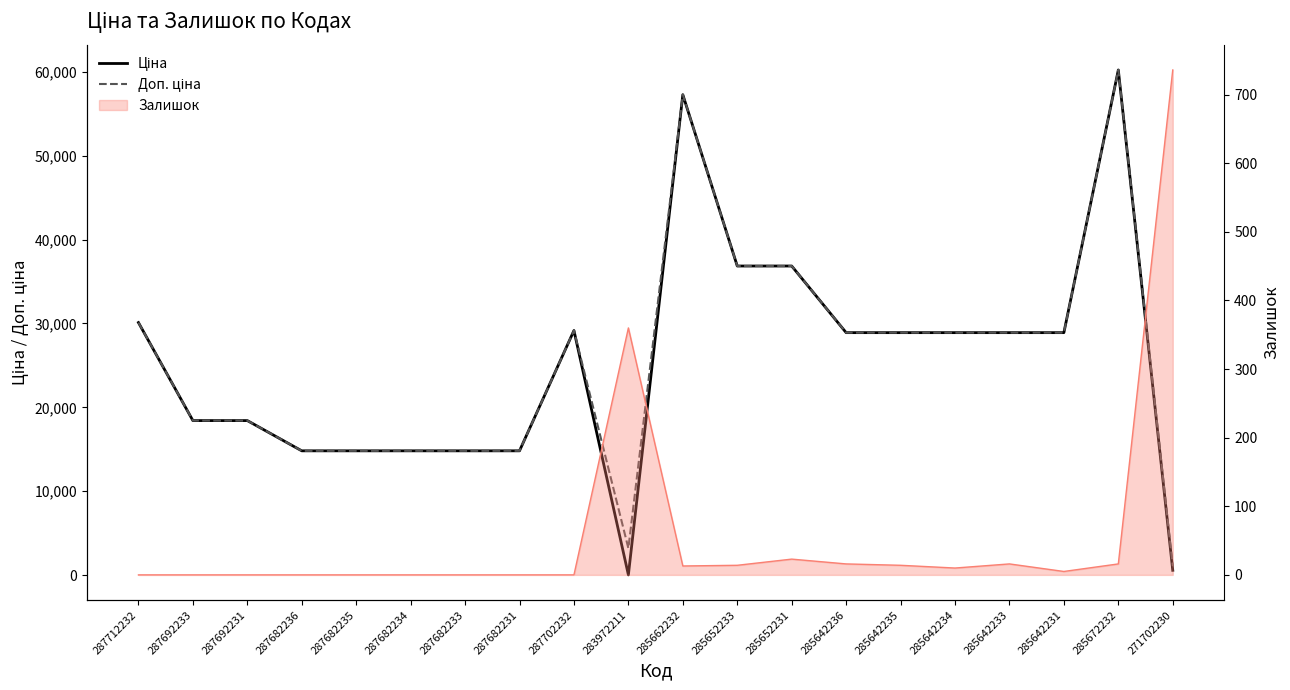

What is the label of the 3rd point from the left?

287692231